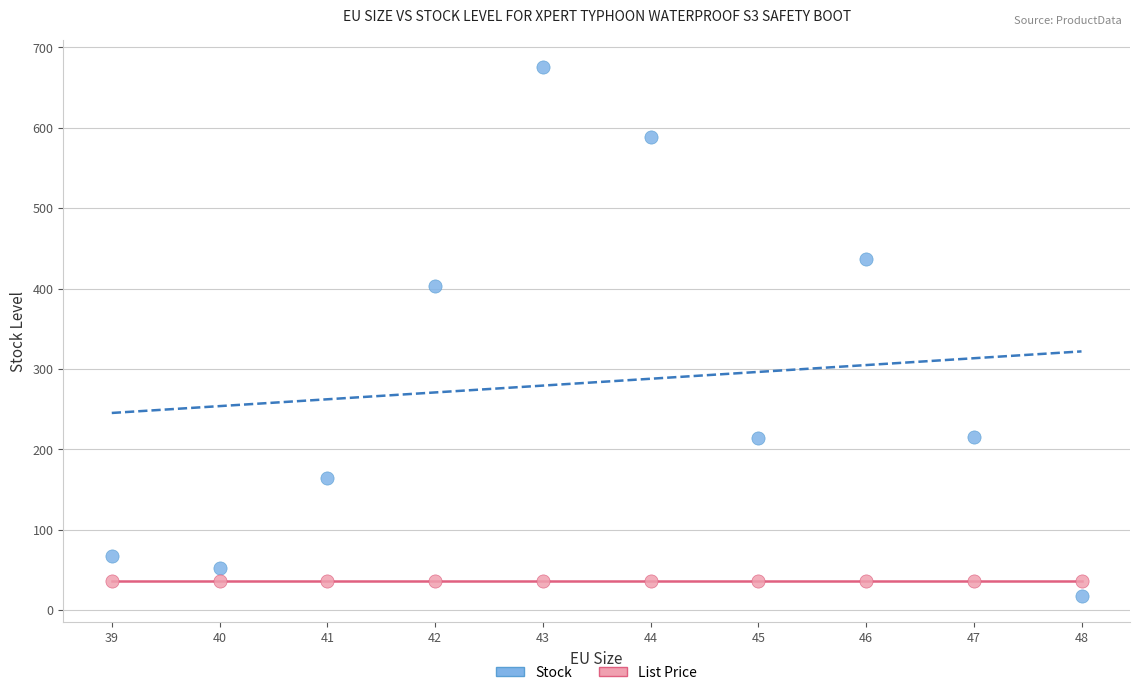

What are all the series names shown in the legend?

Stock, List Price